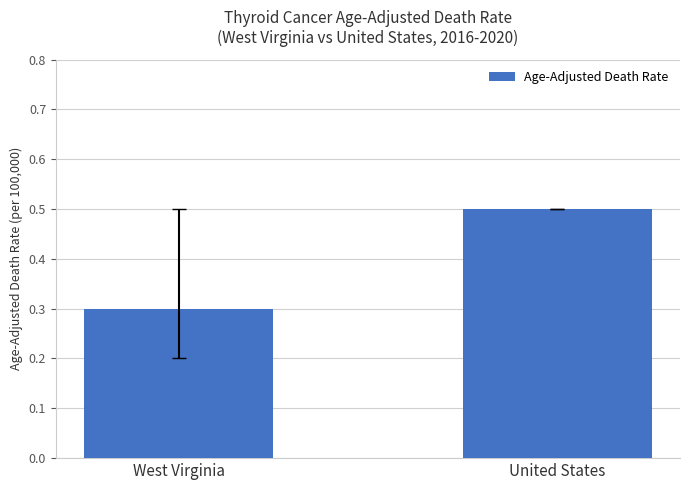

Does the chart contain stacked bars?

No